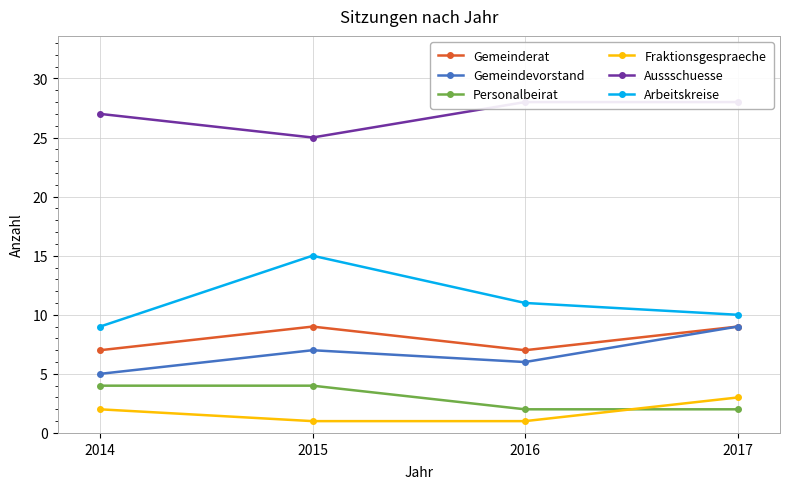

Which series has the largest total across all categories?

Aussschuesse